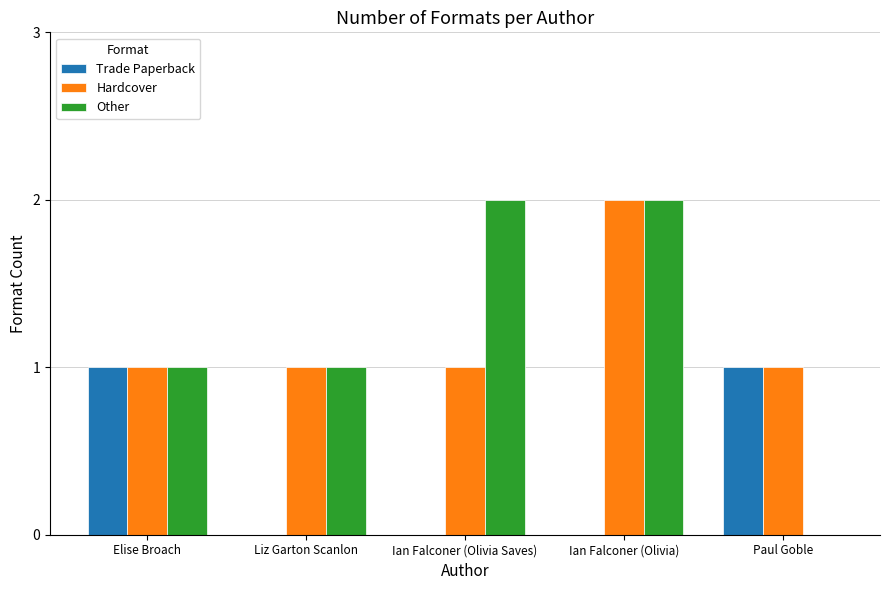

Between Ian Falconer (Olivia Saves) and Ian Falconer (Olivia), which series saw the biggest shift?

Hardcover